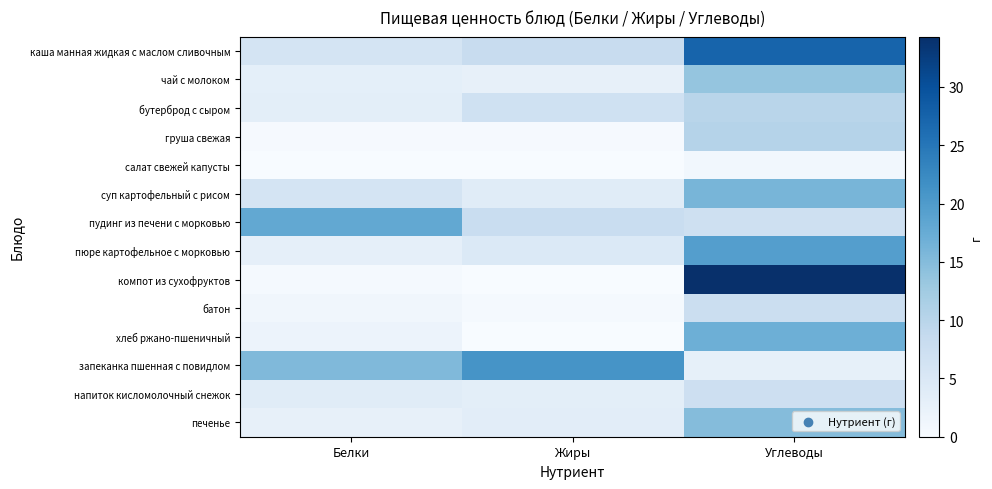

Reading right to left, what are all the values shown in this chart?

каша манная жидкая с маслом сливочным: Углеводы=27.4	Жиры=8.2	Белки=6.1
чай с молоком: Углеводы=13.6	Жиры=2.8	Белки=3.2
бутерброд с сыром: Углеводы=10.0	Жиры=6.9	Белки=3.4
груша свежая: Углеводы=10.3	Жиры=0.3	Белки=0.4
салат свежей капусты: Углеводы=1.0	Жиры=0.0	Белки=0.0
суп картофельный с рисом: Углеводы=16.0	Жиры=4.0	Белки=6.0
пудинг из печени с морковью: Углеводы=7.0	Жиры=8.0	Белки=18.0
пюре картофельное с морковью: Углеводы=19.5	Жиры=4.8	Белки=3.0
компот из сухофруктов: Углеводы=34.3	Жиры=0.0	Белки=0.5
батон: Углеводы=7.7	Жиры=0.5	Белки=1.1
хлеб ржано-пшеничный: Углеводы=17.0	Жиры=0.0	Белки=2.0
запеканка пшенная с повидлом: Углеводы=2.9	Жиры=21.0	Белки=15.4
напиток кисломолочный снежок: Углеводы=7.2	Жиры=3.4	Белки=4.0
печенье: Углеводы=14.9	Жиры=3.6	Белки=2.8